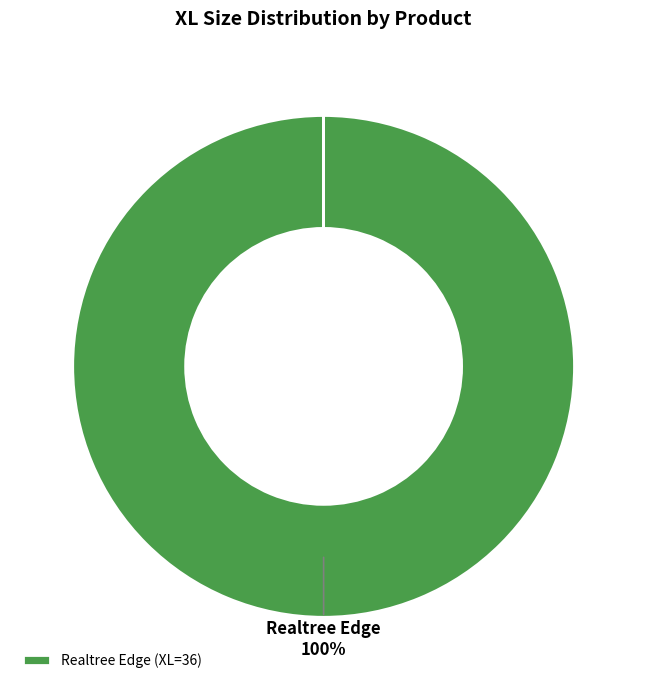

To the nearest percent, what is the average slice percentage?

50%